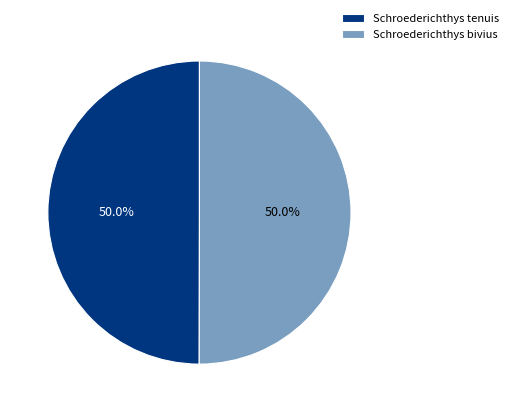

Combined, what portion of the pie is Schroederichthys bivius and Schroederichthys tenuis?

100.0%